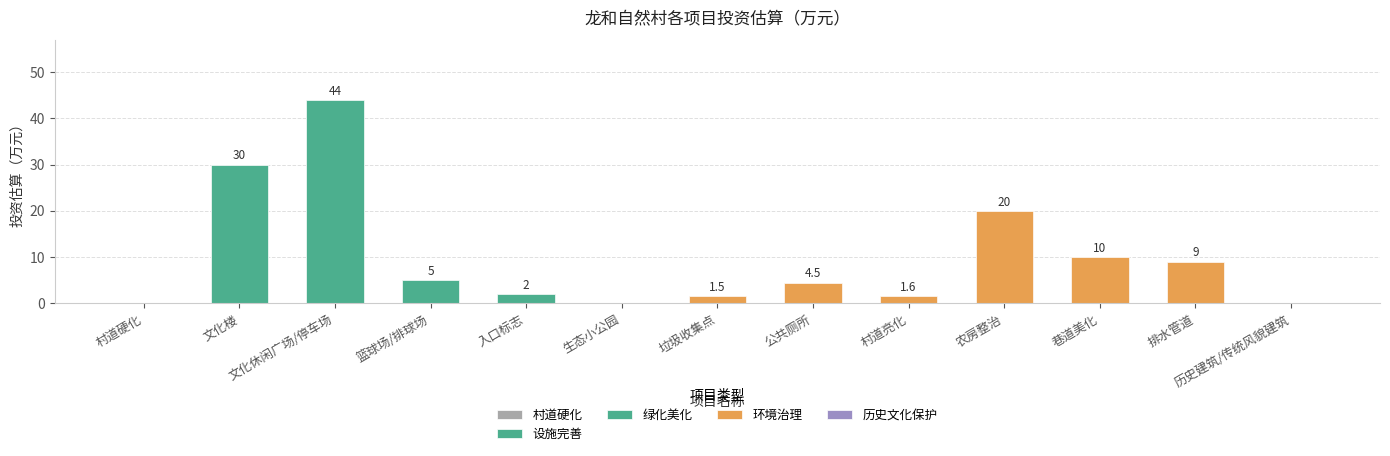

Which category has the highest value across all series?

文化休闲广场/停车场